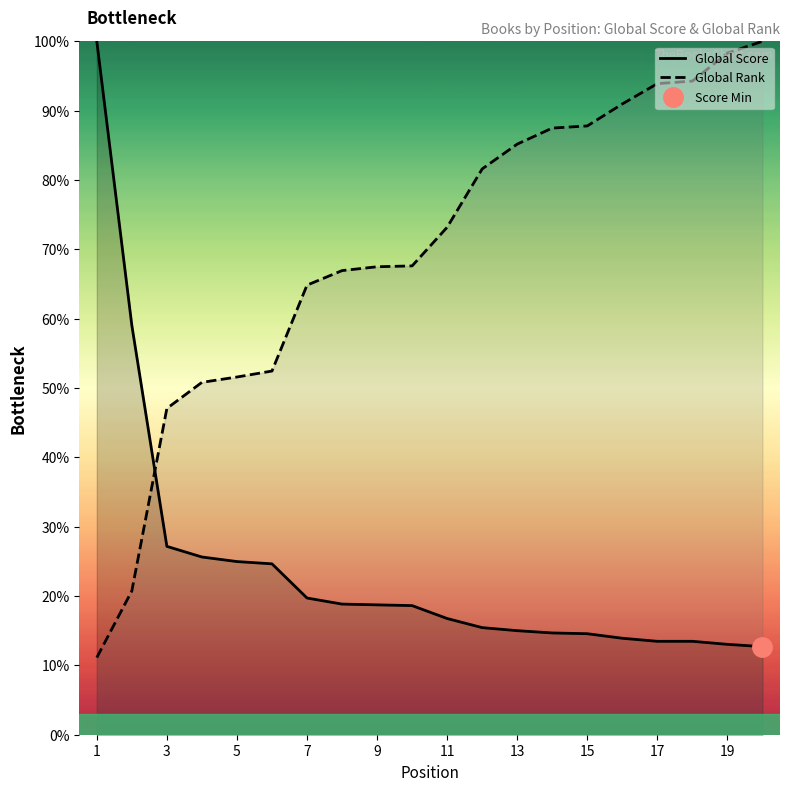

Is it true that Global Rank equals 22.7 at 3?

False